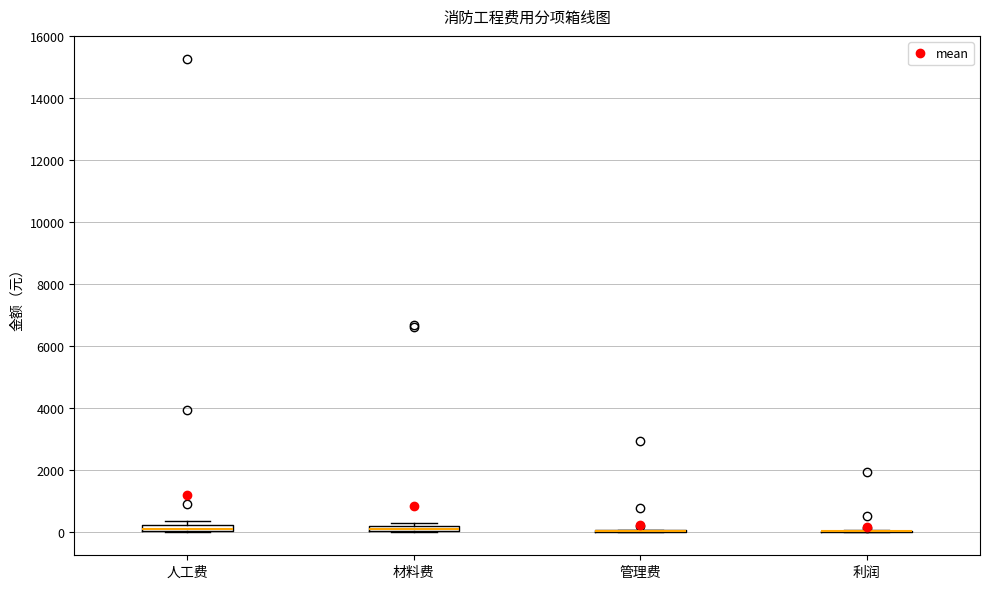

Where is the upper edge of the box for 人工费 on the y-axis? The values are not printed on the chart, so give them approximately, as read against the axis.

200